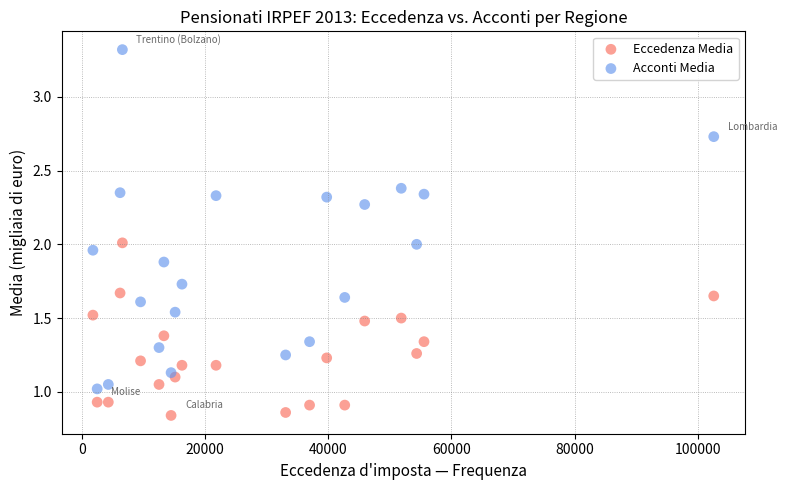

Which series contains the lowest Y value?

Eccedenza Media